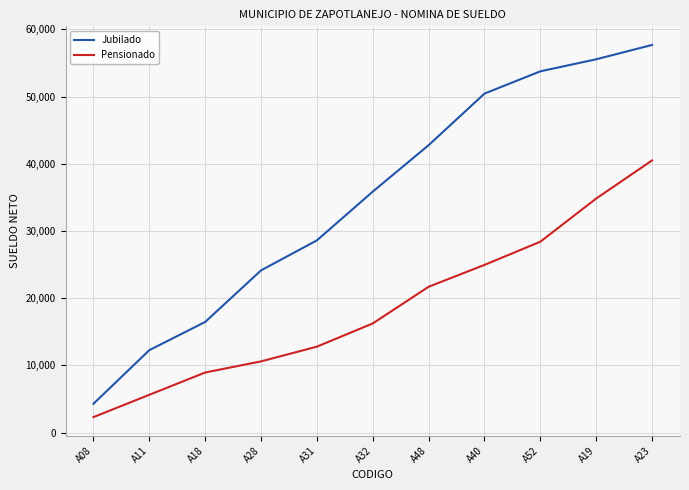

Between A11 and A31, which series saw the biggest shift?

Jubilado